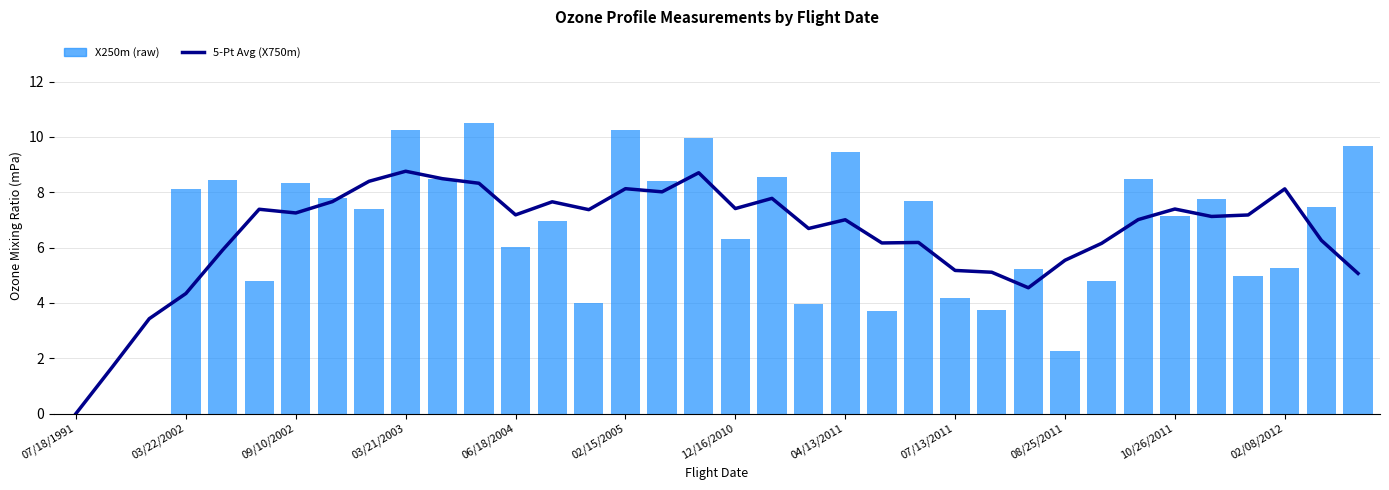

Reading left to right, list all the values displayed in this chart.

5-Pt Avg (X750m): 0.0	1.7	3.4	4.3	5.9	7.4	7.3	7.7	8.4	8.8	8.5	8.3	7.2	7.7	7.4	8.1	8.0	8.7	7.4	7.8	6.7	7.0	6.2	6.2	5.2	5.1	4.5	5.5	6.2	7.0	7.4	7.1	7.2	8.1	6.3	5.1
X250m Values: 0.0	0.0	0.0	8.1	8.4	4.8	8.4	7.8	7.4	10.2	8.5	10.5	6.0	7.0	4.0	10.3	8.4	10.0	6.3	8.6	4.0	9.4	3.7	7.7	4.2	3.7	5.2	2.3	4.8	8.5	7.1	7.8	5.0	5.3	7.5	9.7